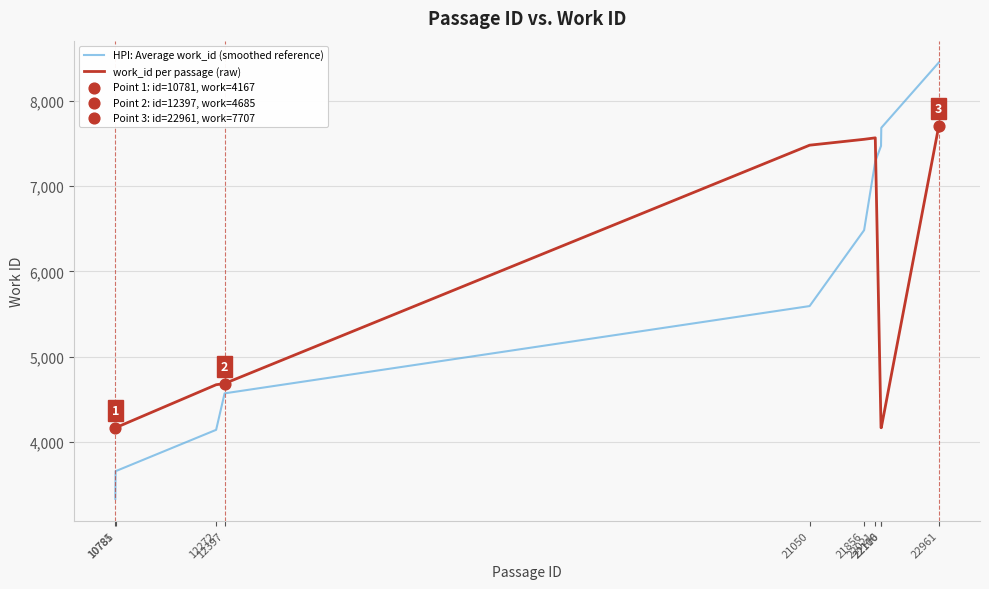

Which series has the largest range (max minus min)?

HPI: Average work_id (smoothed reference)